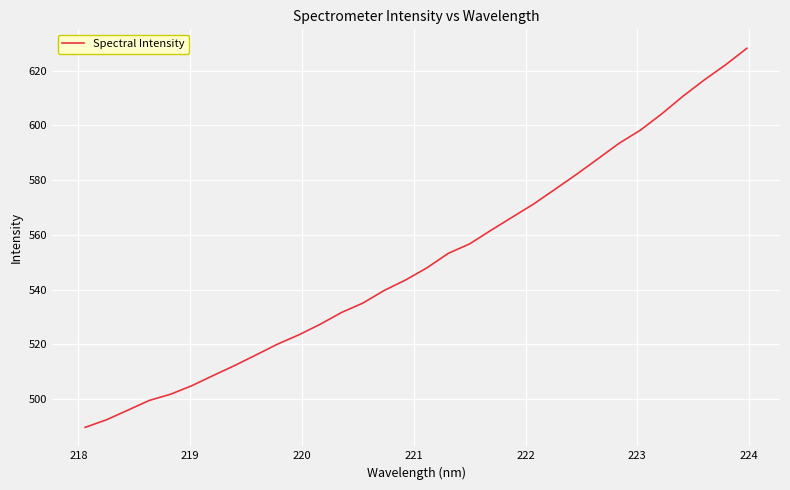

What is the difference between the maximum and minimum values?

138.5